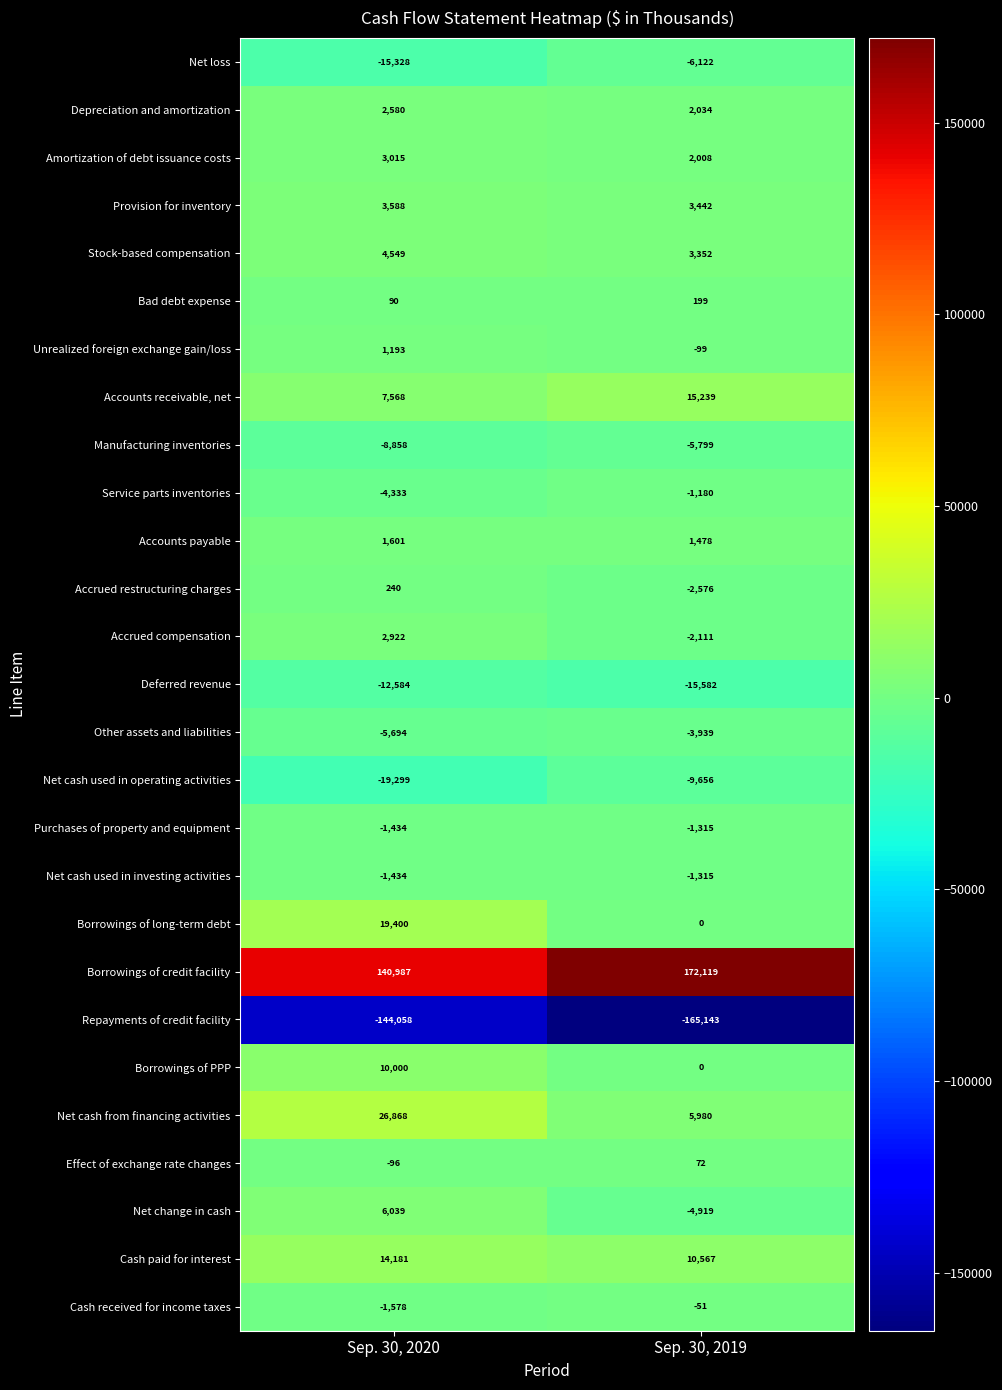

What is the spread (max minus min) of values at Sep. 30, 2019?

337262